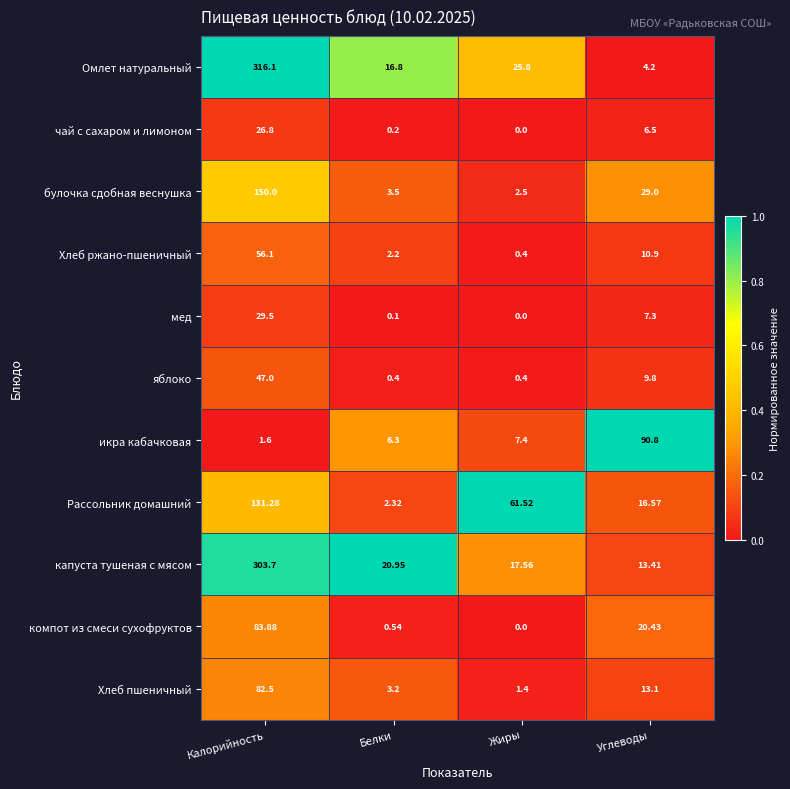

Between Белки and Углеводы, which series saw the biggest shift?

икра кабачковая